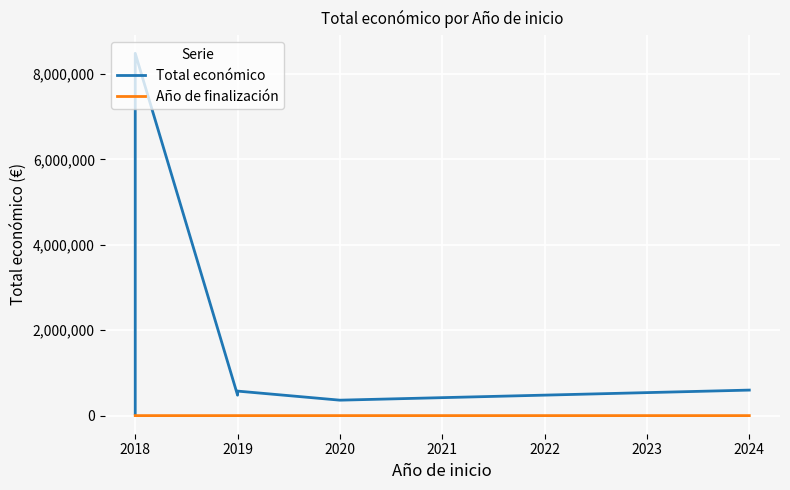

Is it true that the value at 2018 is 12269493?

False